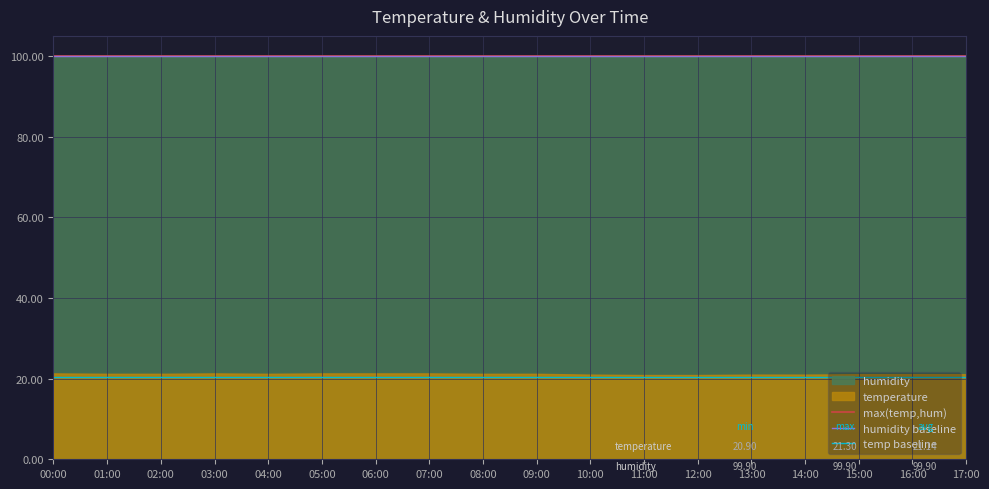

What is the label of the 10th point from the left?

09:00